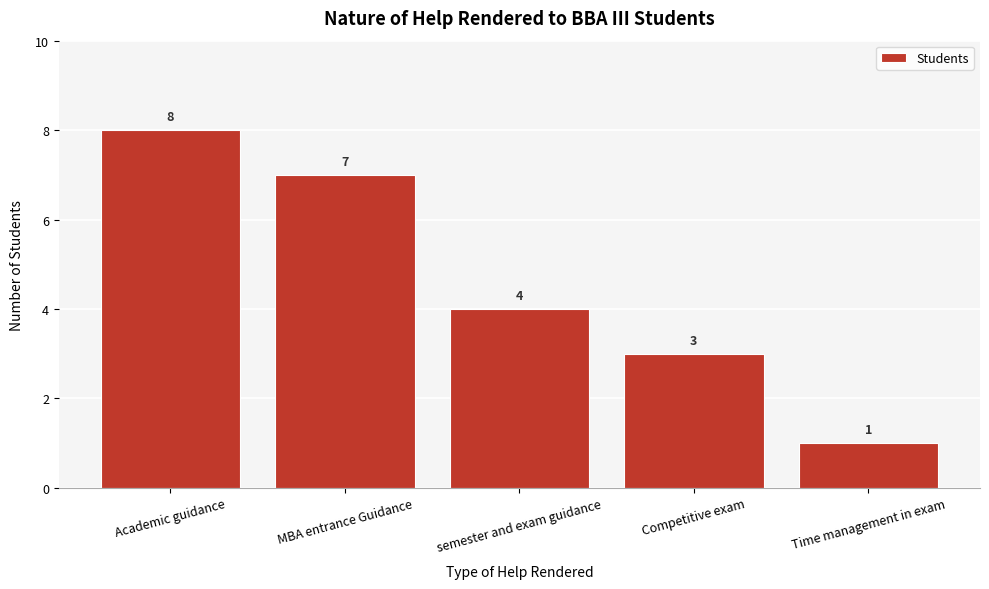

Reading left to right, what are all the values shown in this chart?

8	7	4	3	1